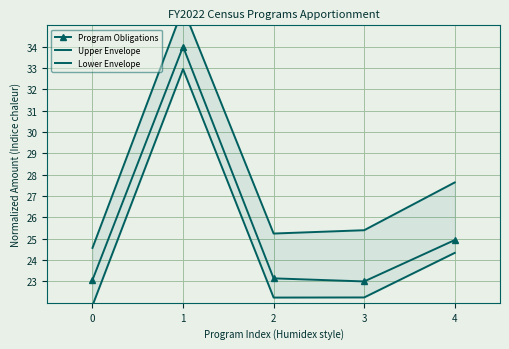

Which series changed the most between 1 and 4?

Program Obligations